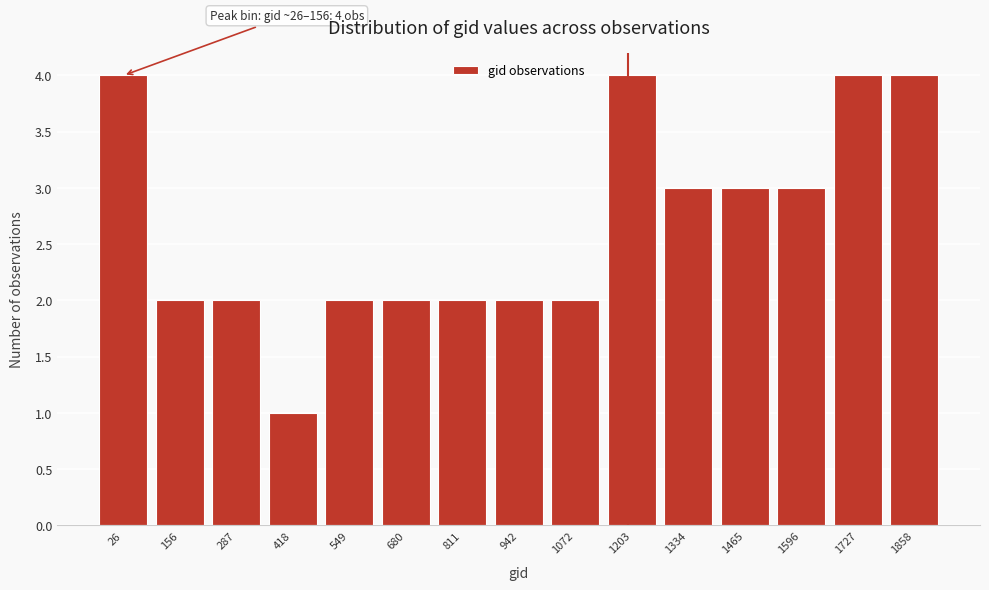

Reading left to right, what are all the values shown in this chart?

26=4	156=2	287=2	418=1	549=2	680=2	811=2	942=2	1072=2	1203=4	1334=3	1465=3	1596=3	1727=4	1858=4